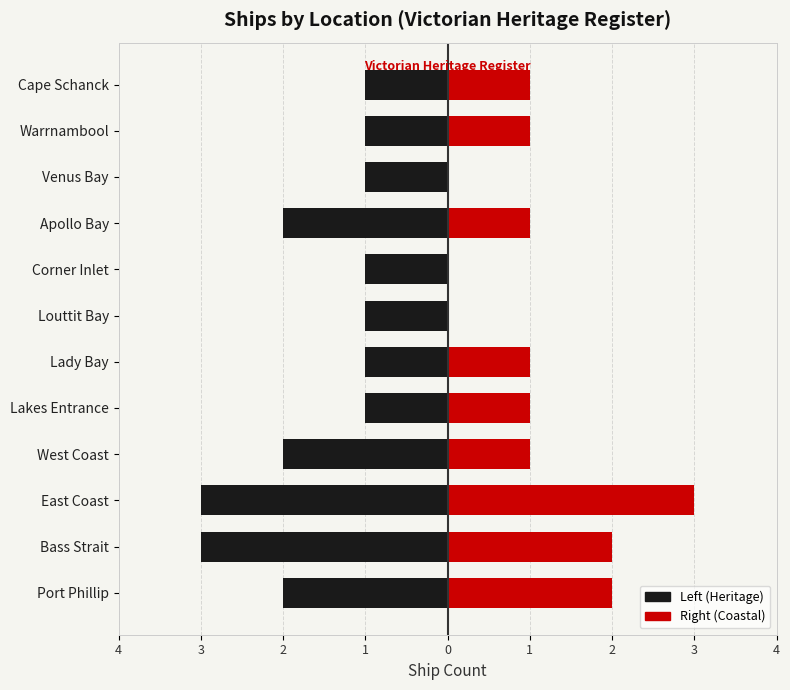

True or false: Right (Coastal) has a value of 2 at 2.

False